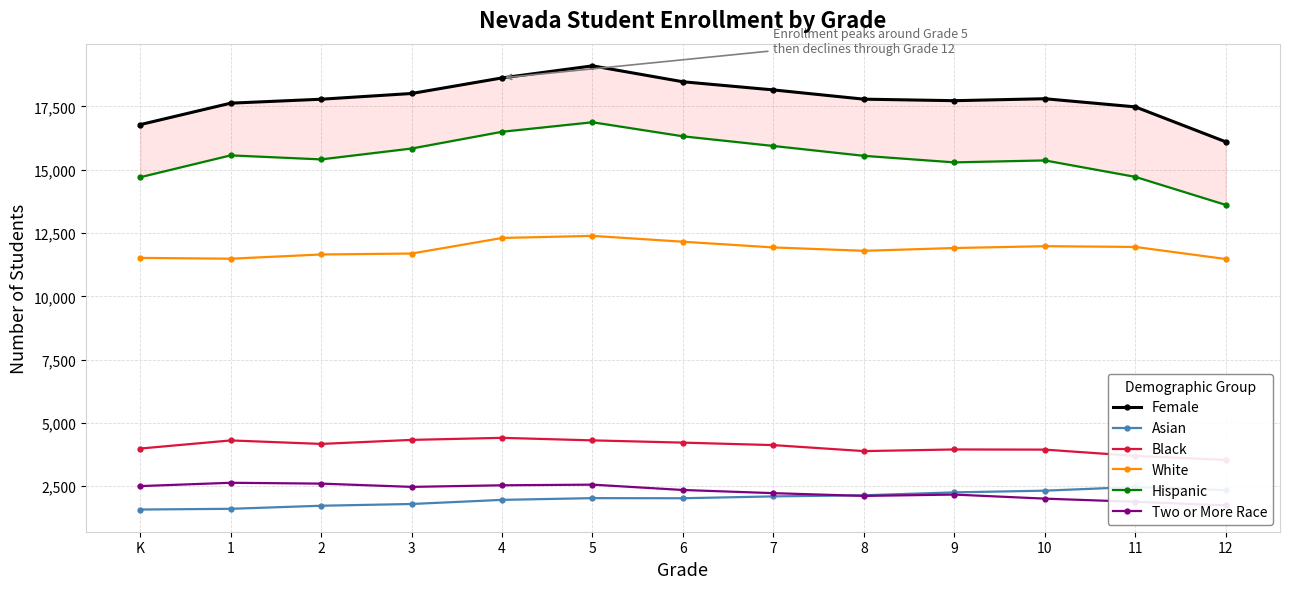

What is the sum of all Female values?

231479